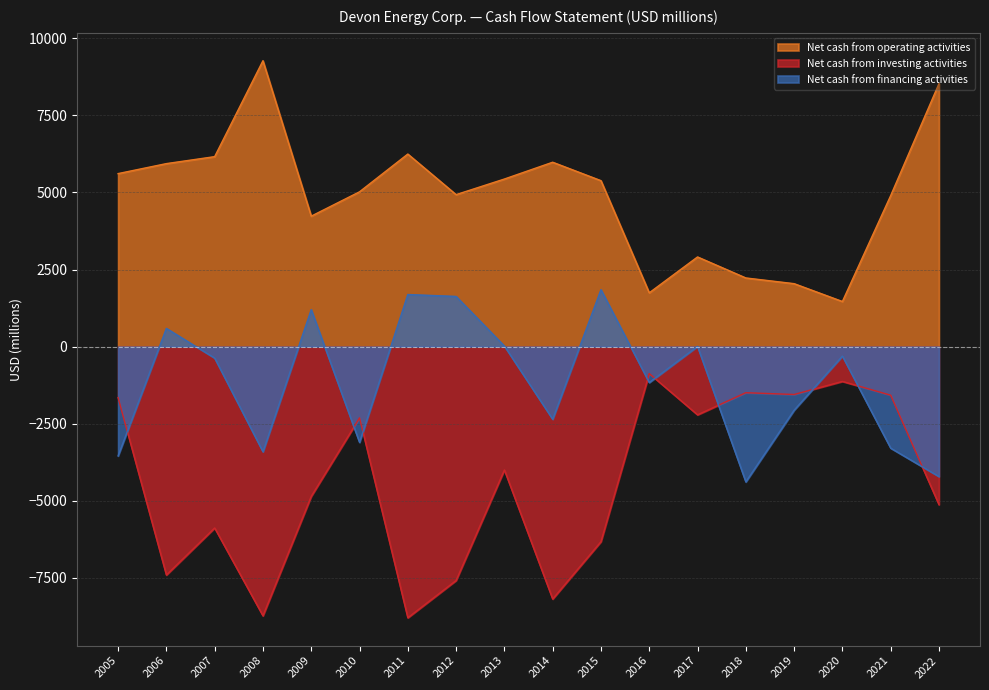

At which category is the sum across all series the highest?

2013